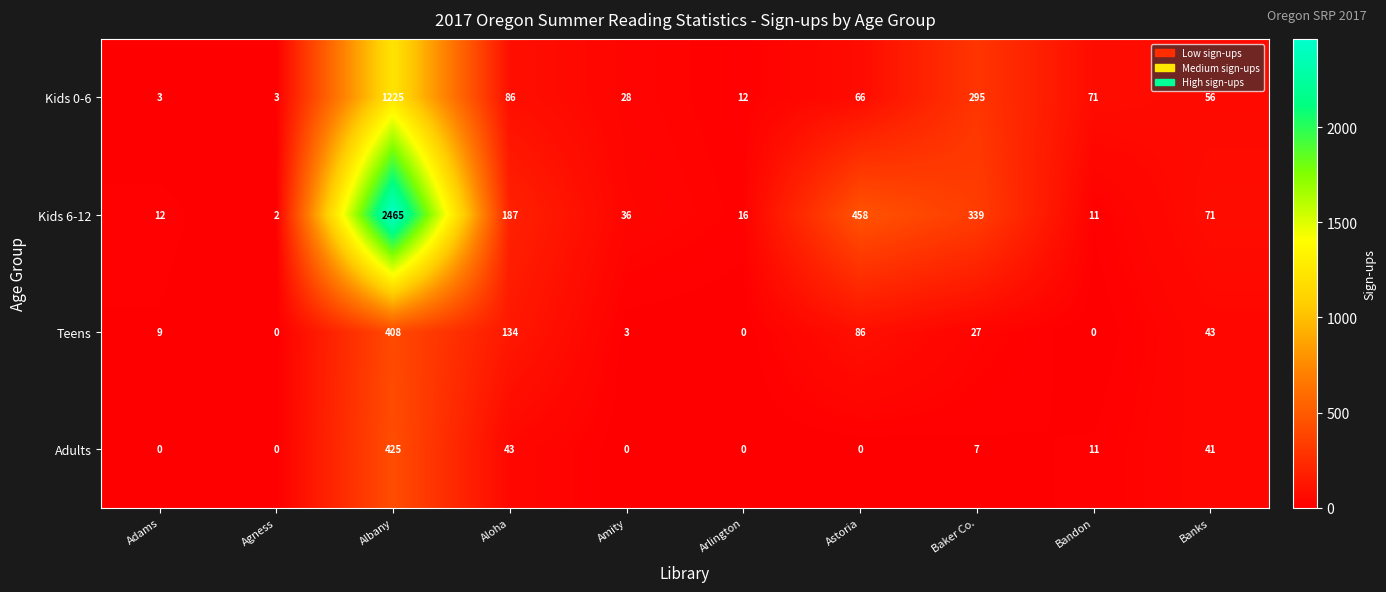

What is the sum of the Adults values at Astoria and Baker Co.?

7